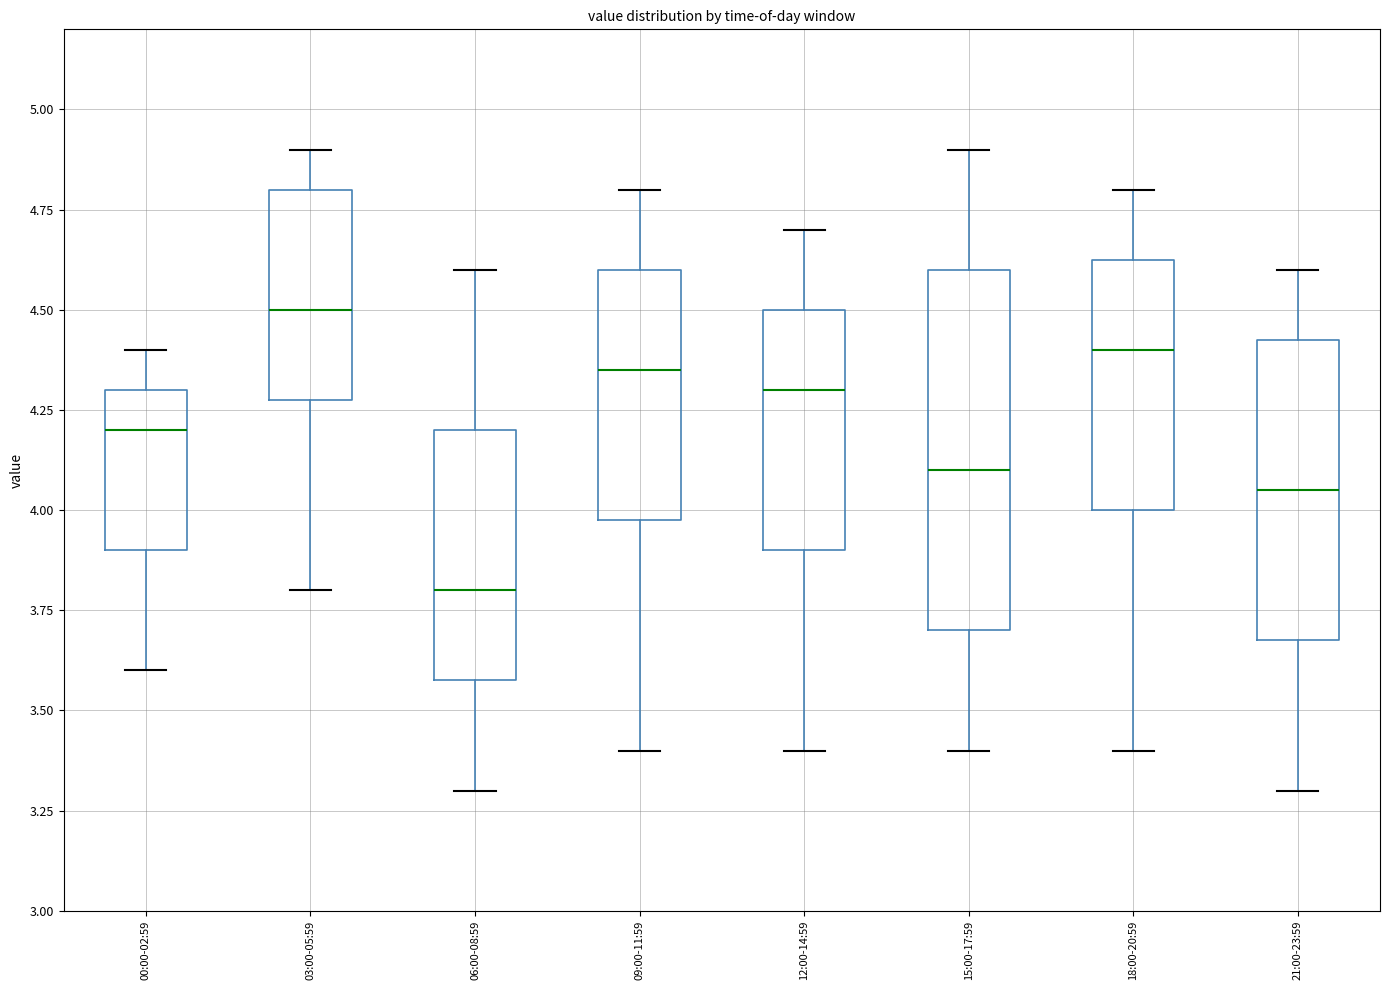

Where does the upper whisker of the box for 12:00-14:59 end on the y-axis? The values are not printed on the chart, so give them approximately, as read against the axis.

4.70